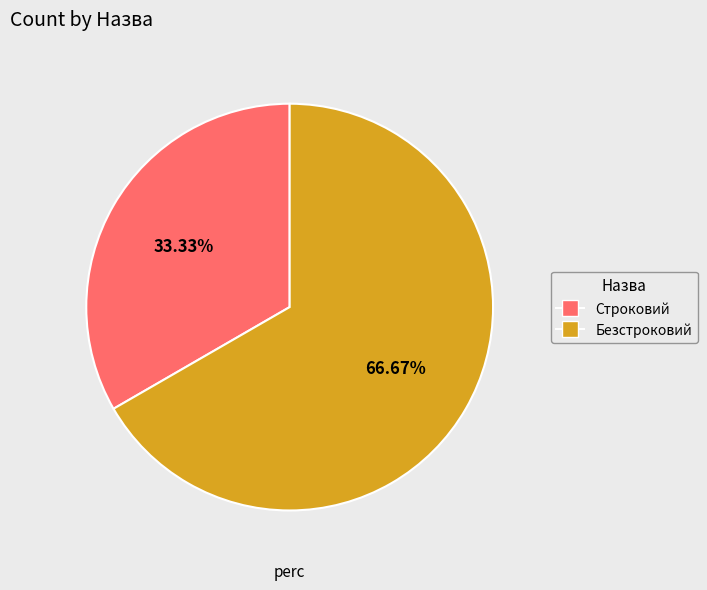

To the nearest percent, what is the difference between the Строковий and Безстроковий slice percentages?

33%